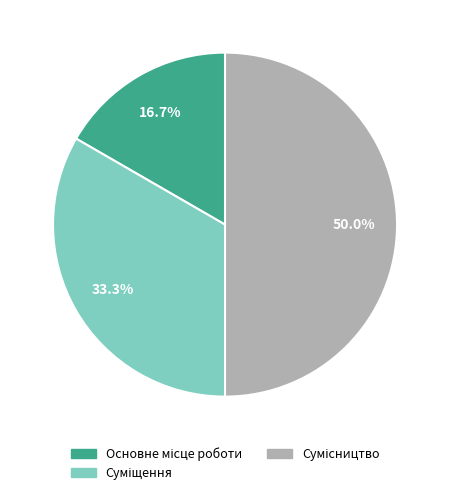

How many slices are in this pie chart?

3